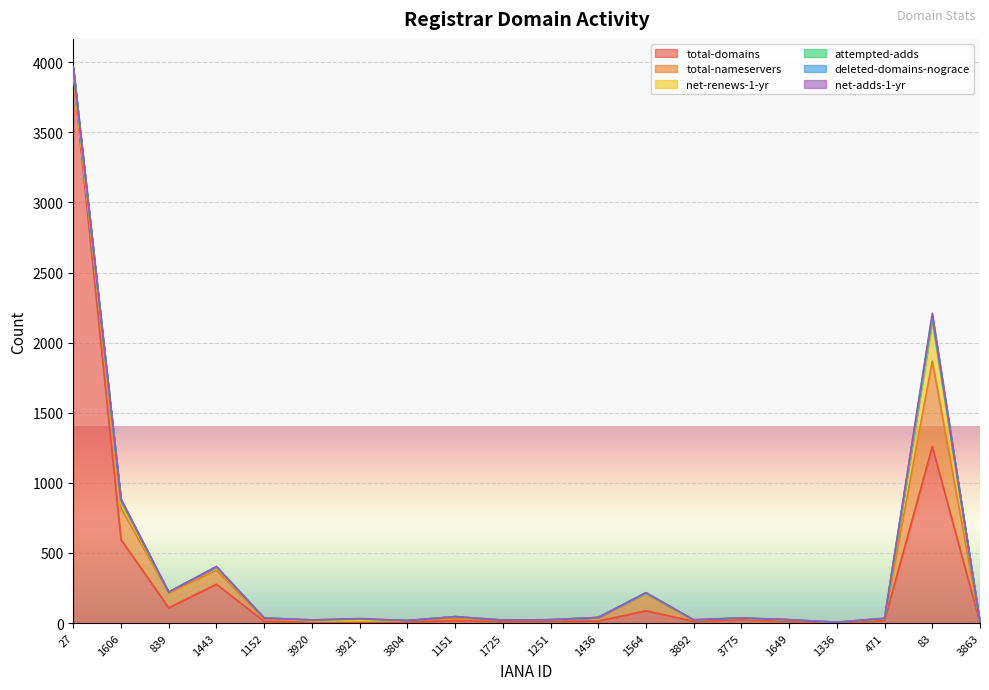

Does the chart display data point markers on the line(s)?

No